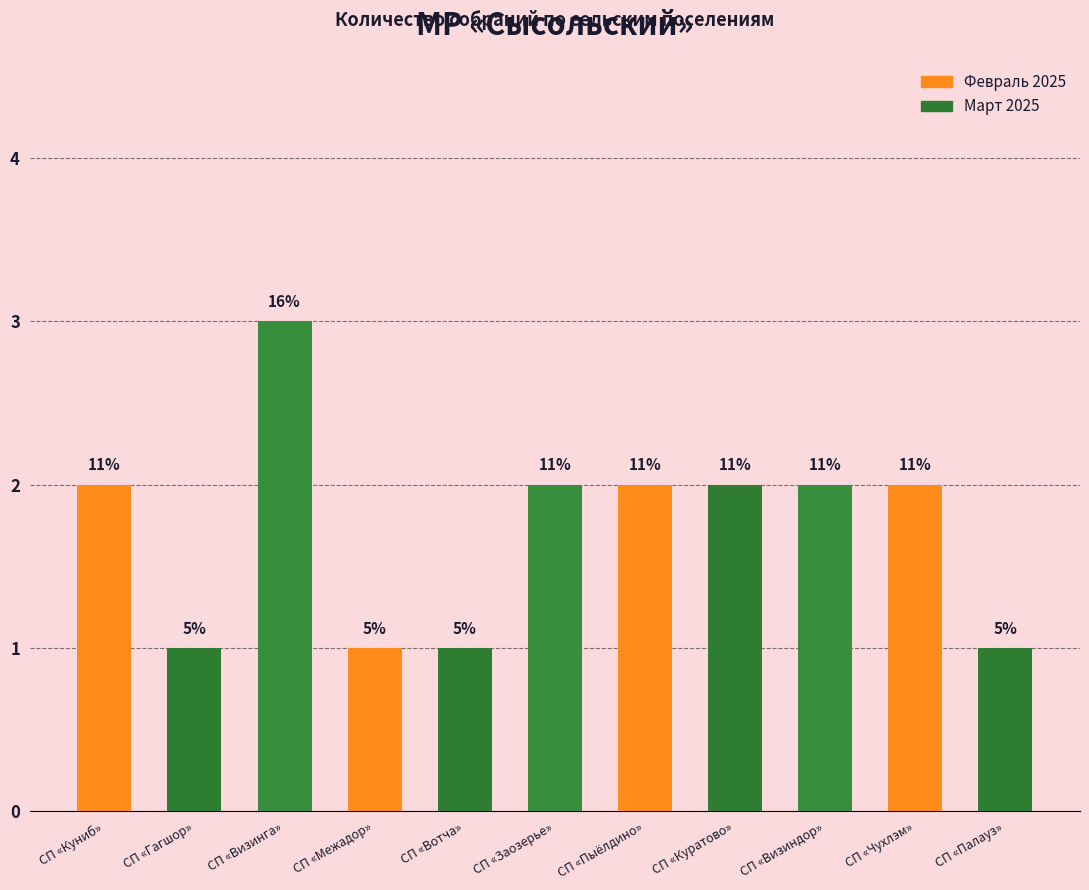

Does the chart contain any negative values?

No